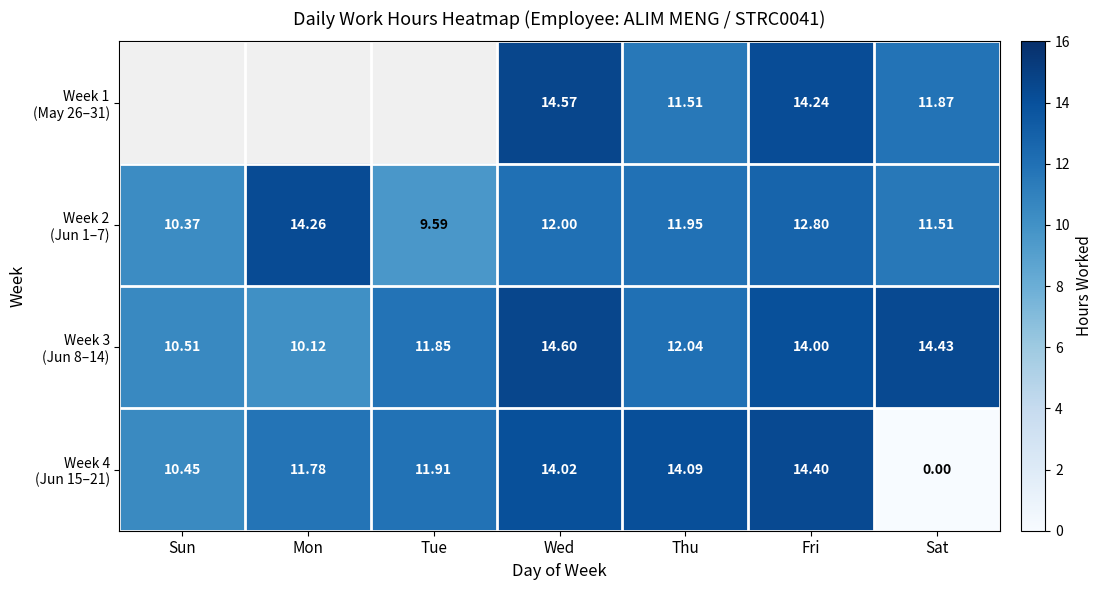

What is the total value across all series at Fri?

55.4